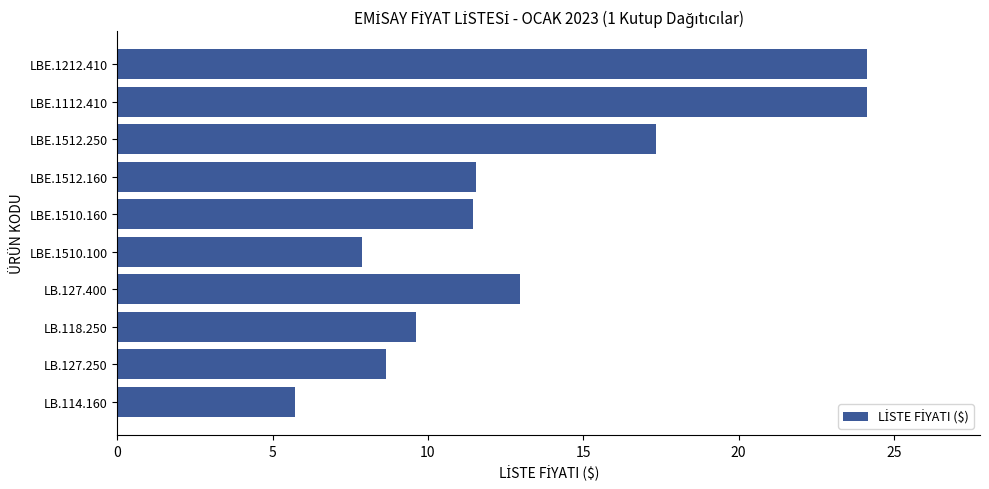

Is it true that the value at LBE.1510.160 is 4.4?

False